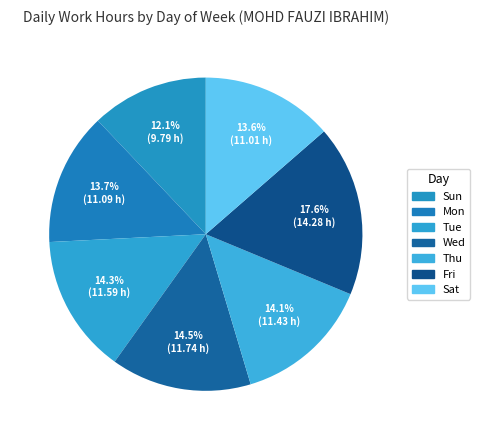

Count the number of slices in the pie.

7